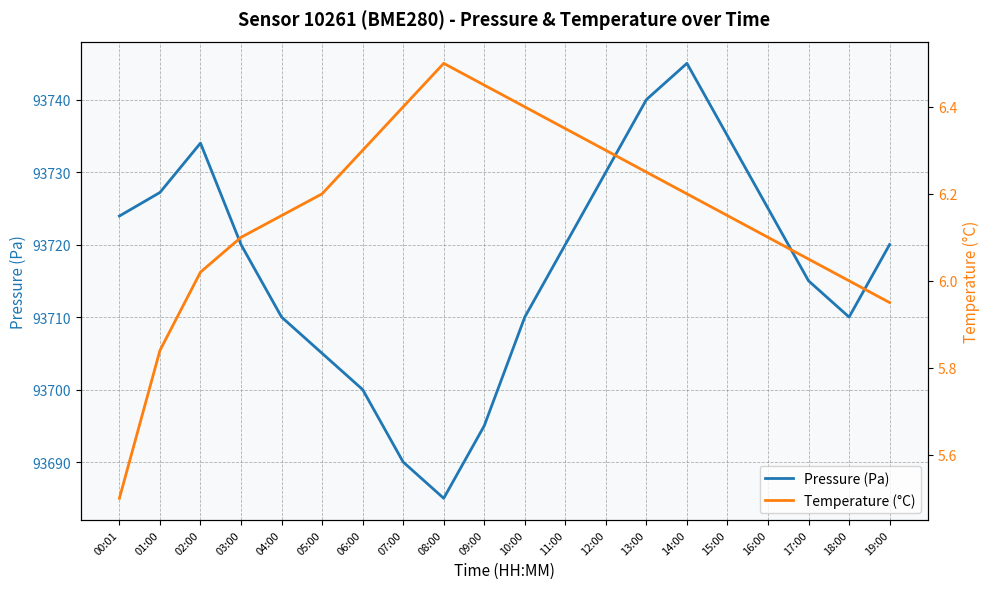

What is the sum of the Pressure (Pa) values at 18:00 and 00:01?

187433.9